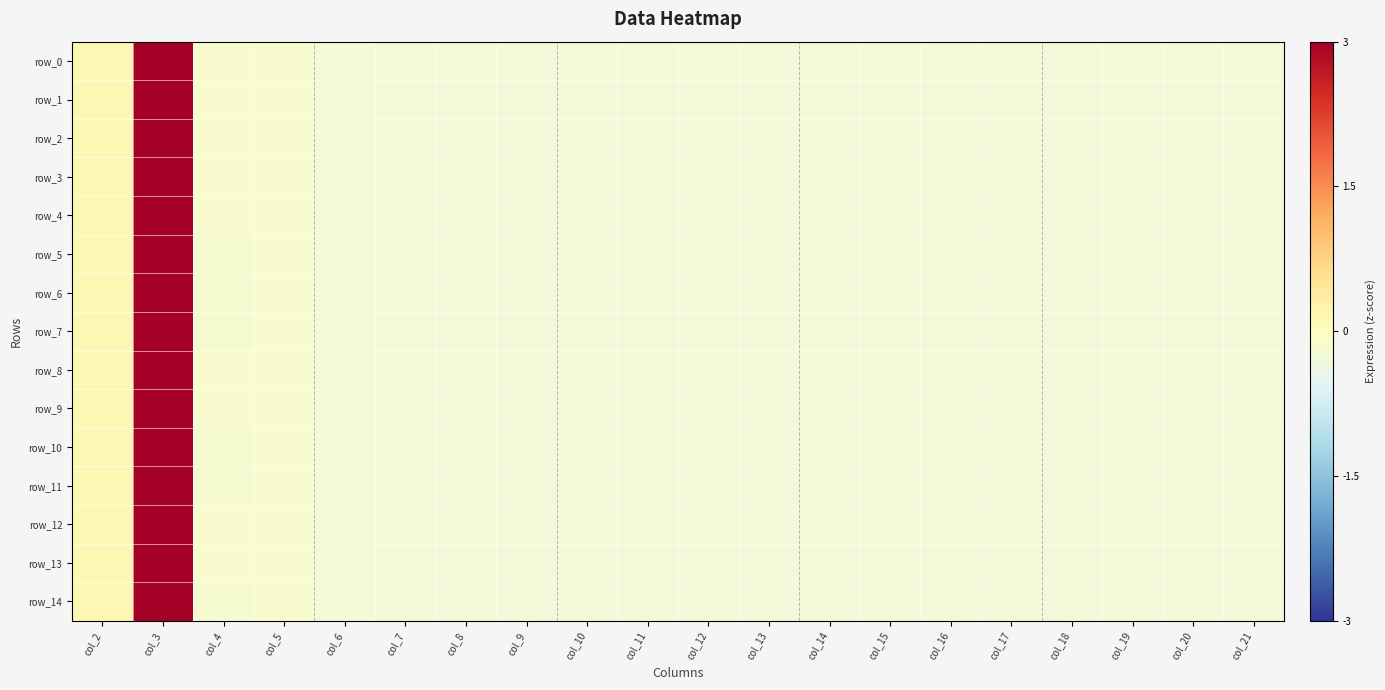

What is the smallest value displayed?

-0.3